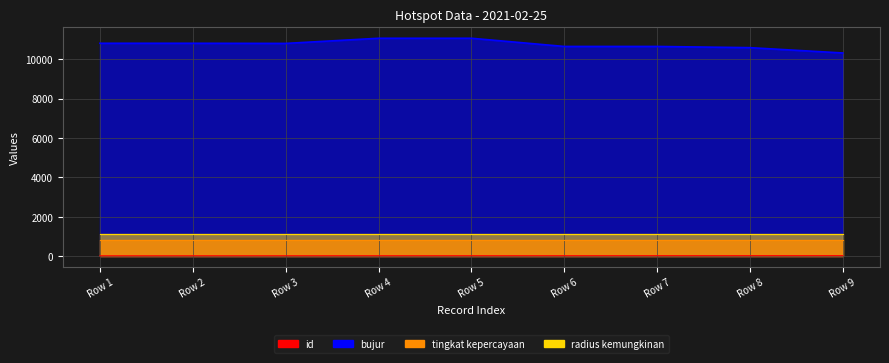

What is the greatest value displayed?

11062.3